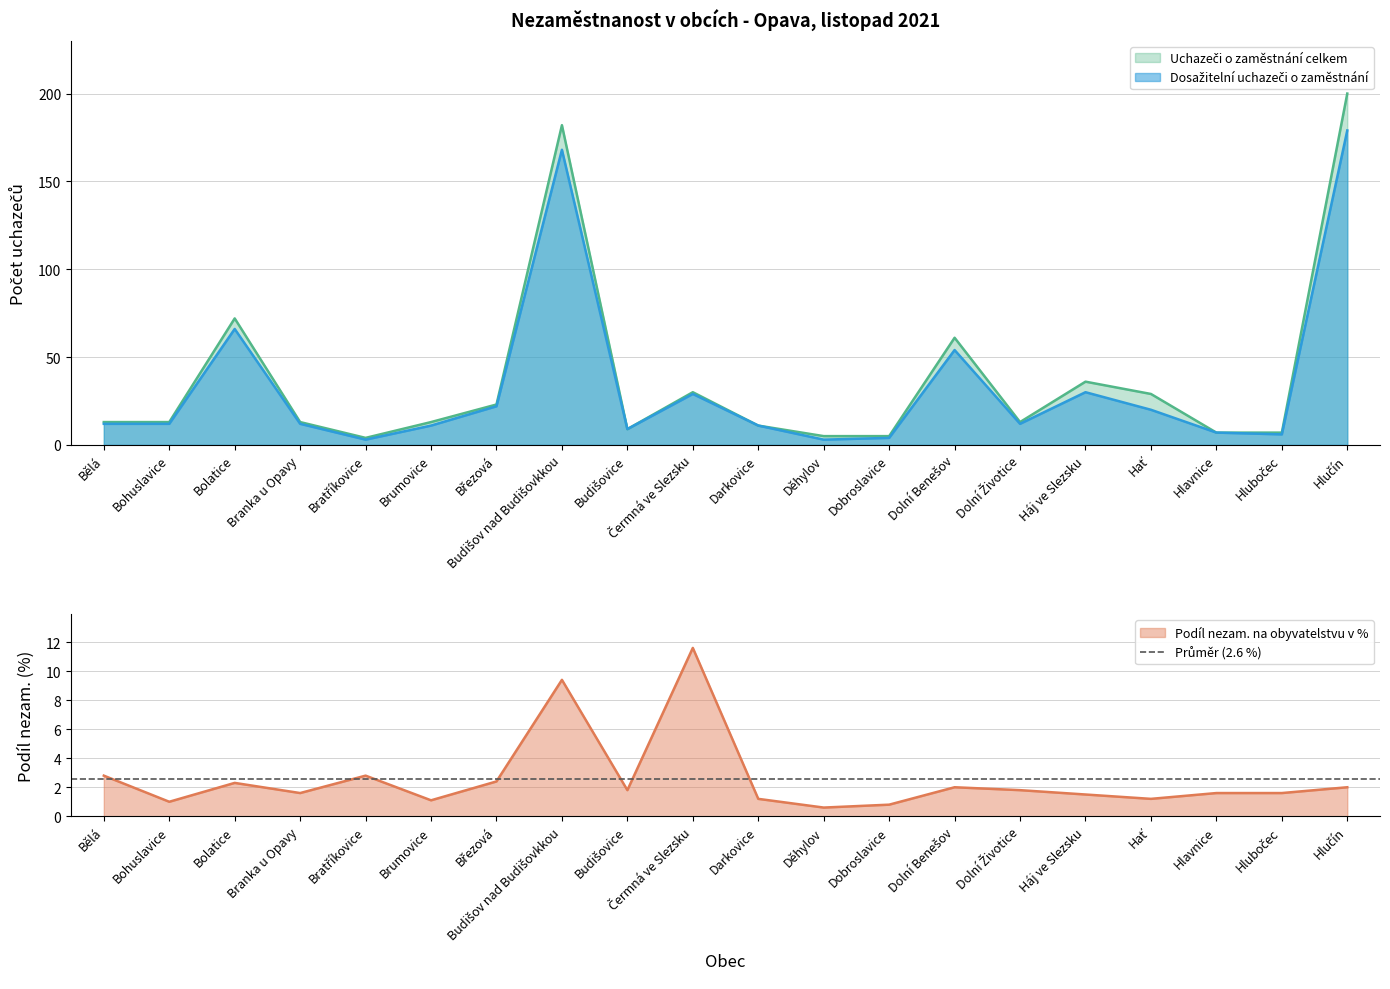

The value of Uchazeči o zaměstnání celkem at Bratříkovice is 4.0. True or false?

True